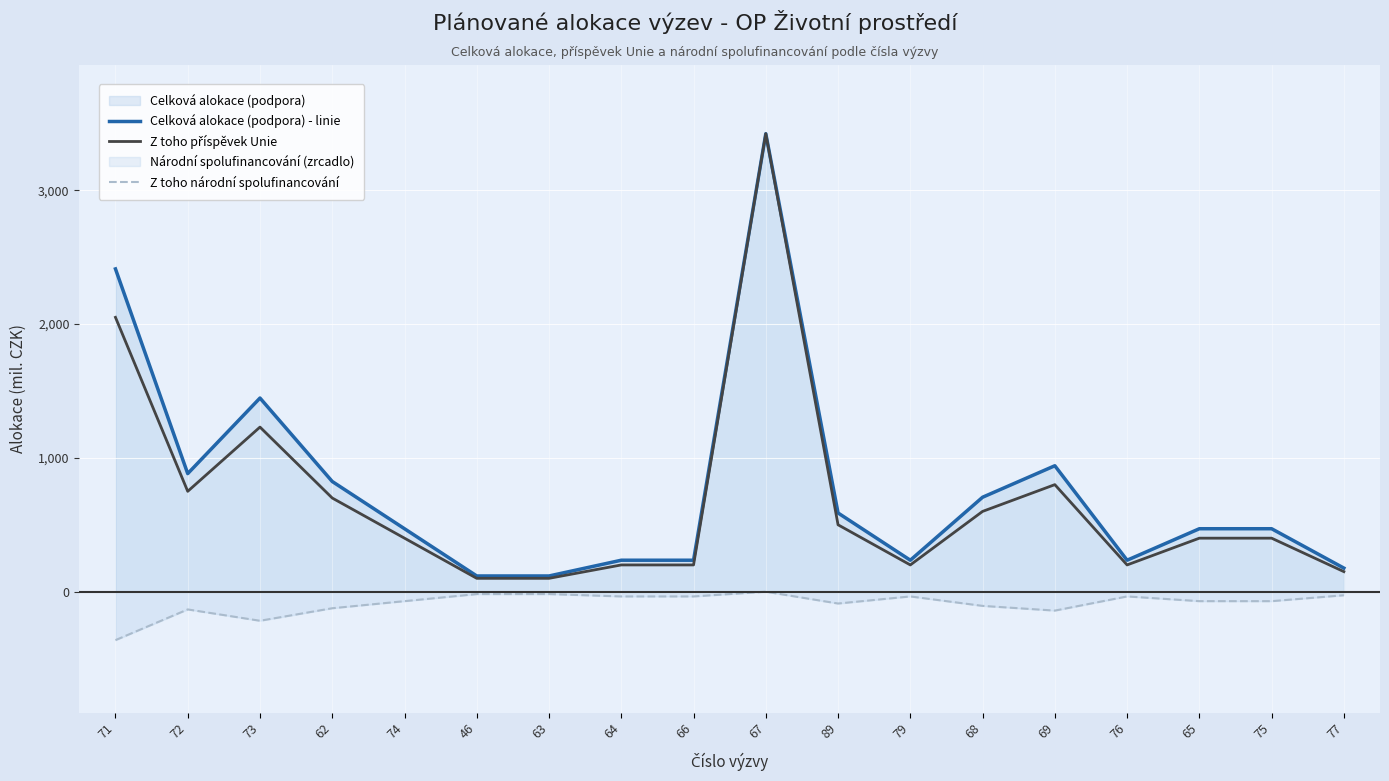

Where is Celková alokace (podpora) - linie nearest to the value 1769?

73